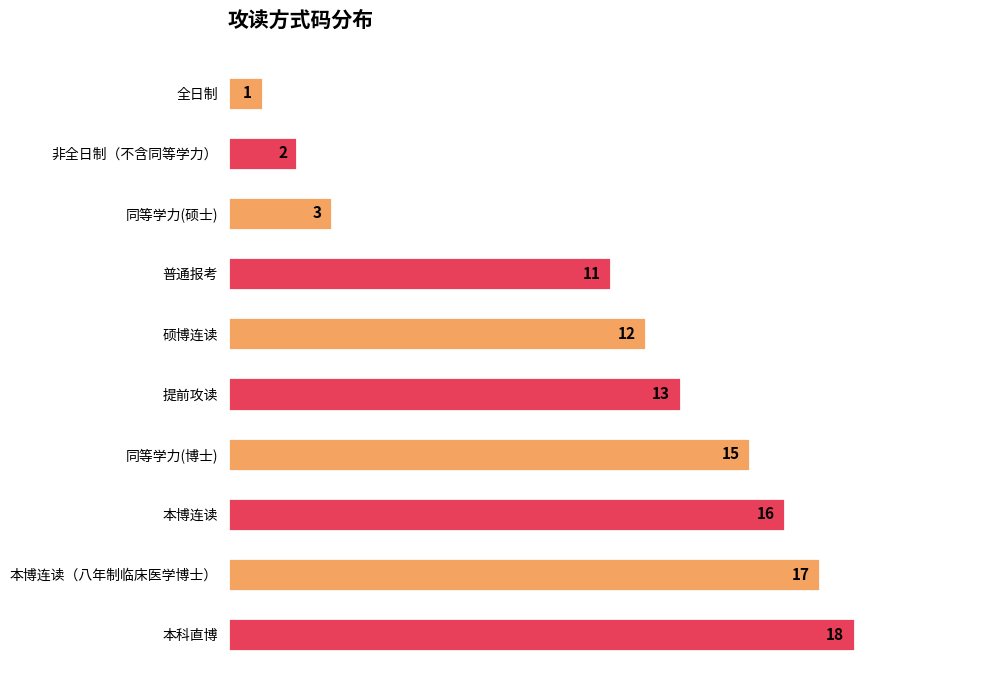

Reading bottom to top, list all the values displayed in this chart.

本科直博=18	本博连读（八年制临床医学博士）=17	本博连读=16	同等学力(博士)=15	提前攻读=13	硕博连读=12	普通报考=11	同等学力(硕士)=3	非全日制（不含同等学力）=2	全日制=1